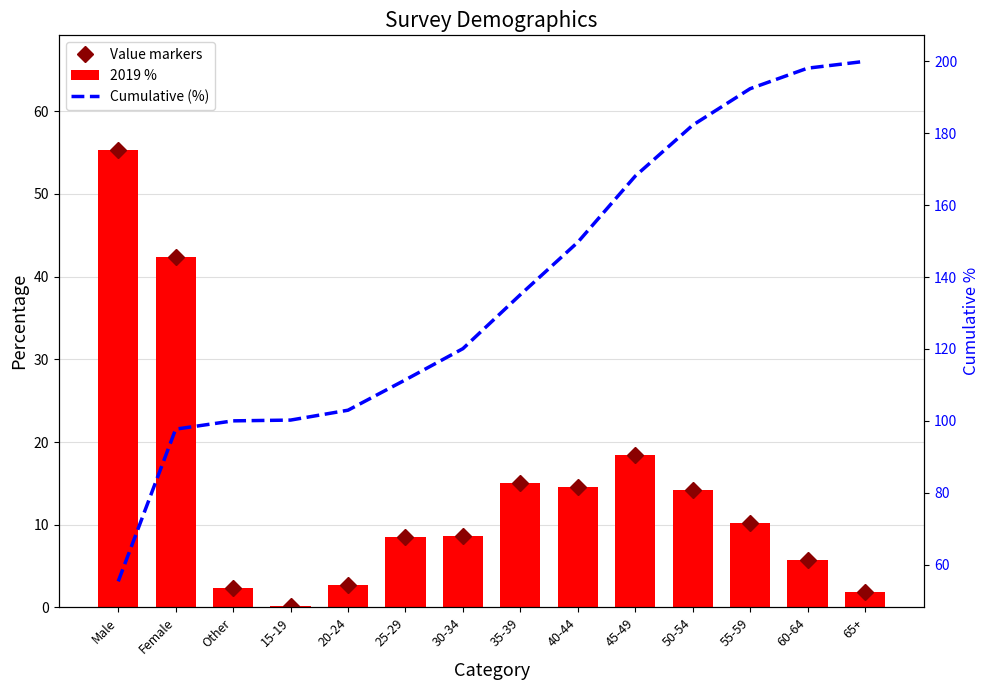

What is the value of the 2019 % bar at the 7th from the left?

8.7